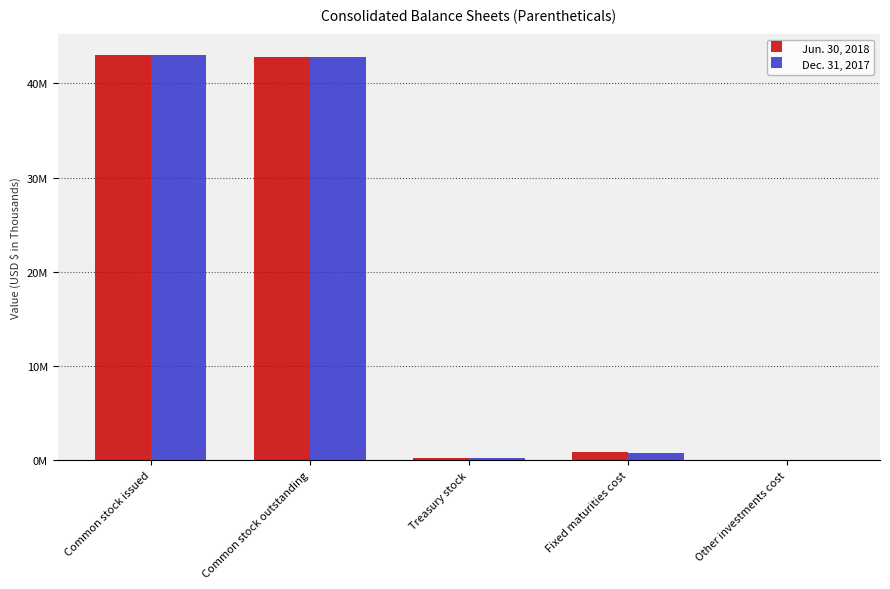

Is it true that Jun. 30, 2018 equals 212083 at Treasury stock?

True